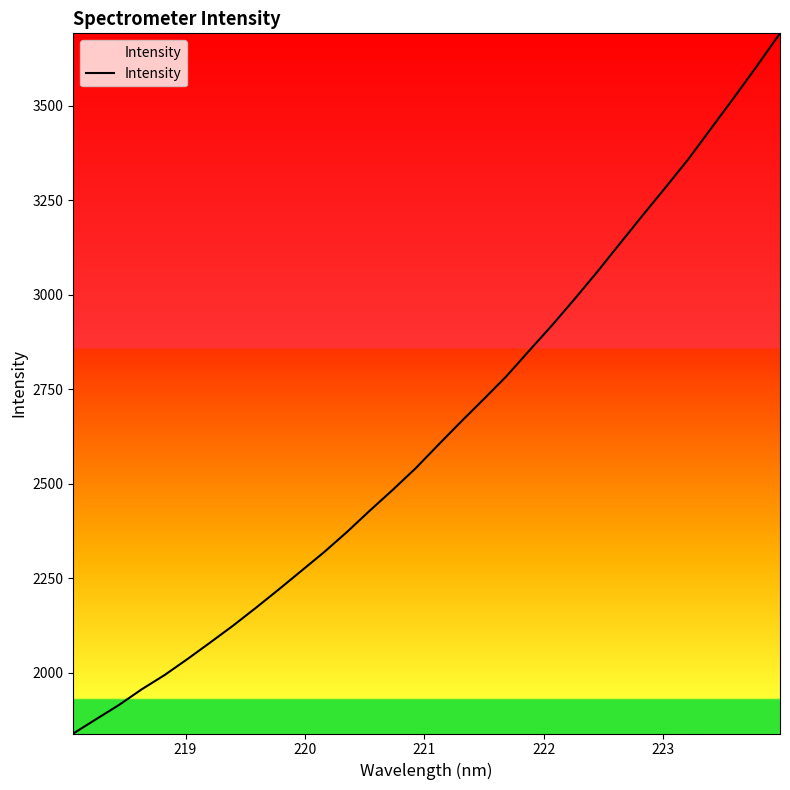

What is the greatest value displayed?

3691.7